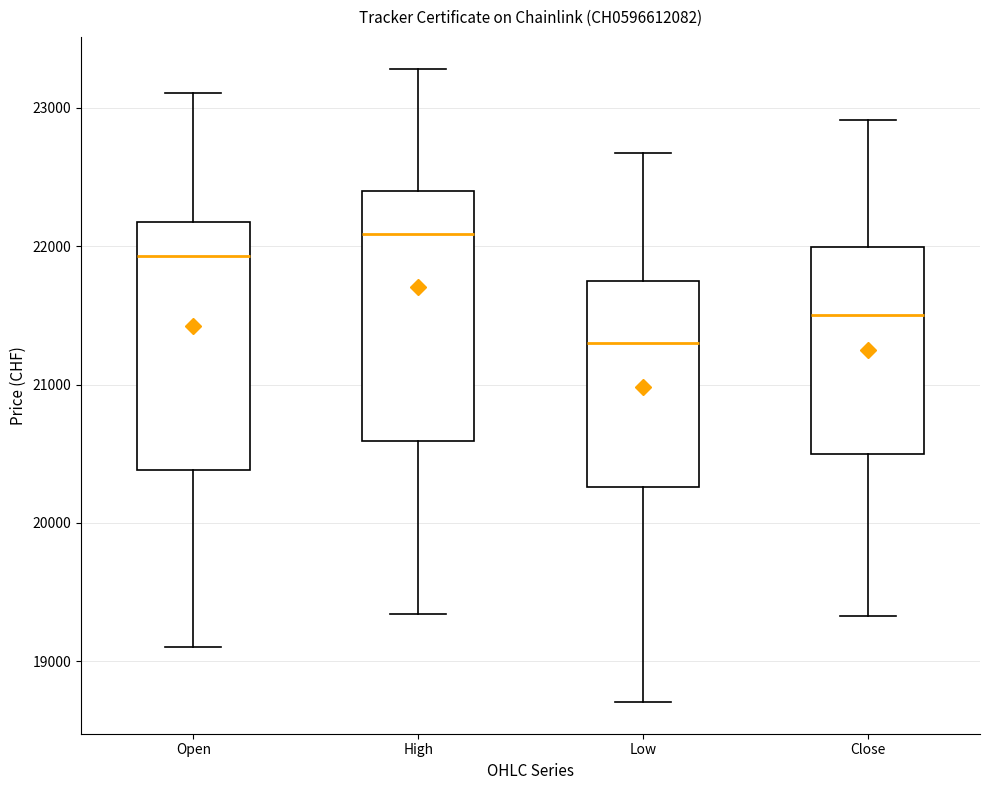

Reading left to right, transcribe this box plot: for each box, give where its median line is, the range the box spans, and where its two whiskers end, as read against the y-axis. The values are not printed on the chart, so give them approximately, as read against the axis.

Open: median 21900, box 20400 to 22200, whiskers 19100 to 23100
High: median 22100, box 20600 to 22400, whiskers 19300 to 23300
Low: median 21300, box 20300 to 21800, whiskers 18700 to 22700
Close: median 21500, box 20500 to 22000, whiskers 19300 to 22900